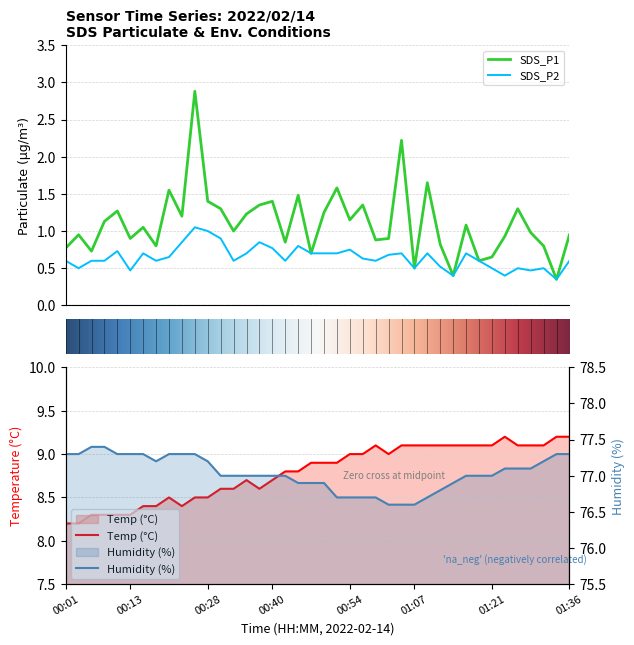

Where is the first local maximum for Temp?

00:20